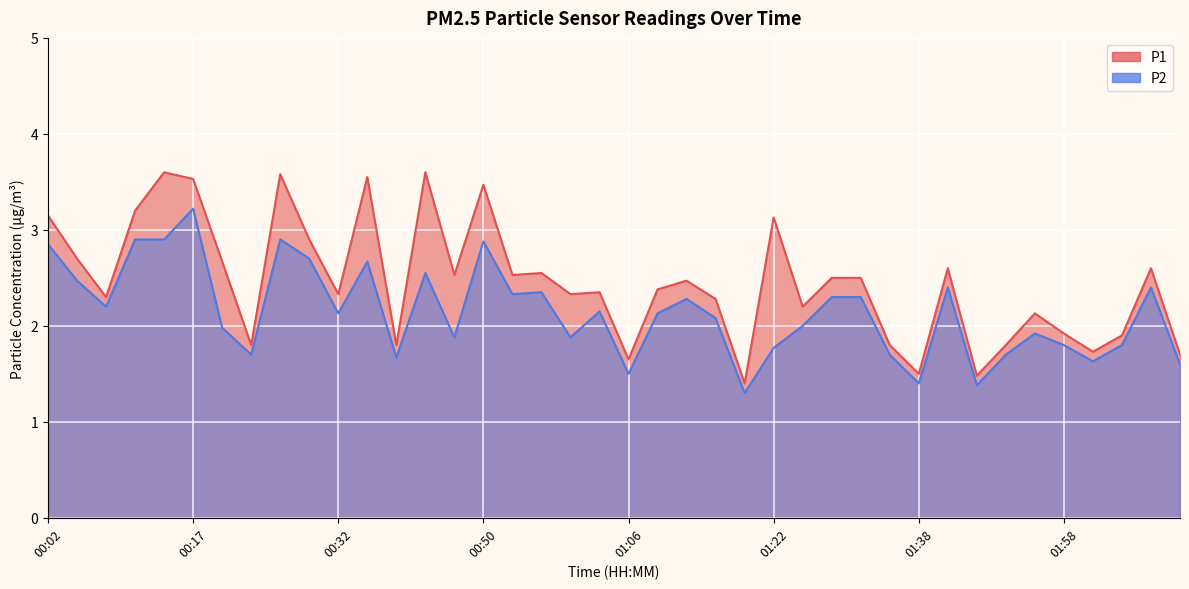

Between 02:10 and 01:45, which is larger?

02:10